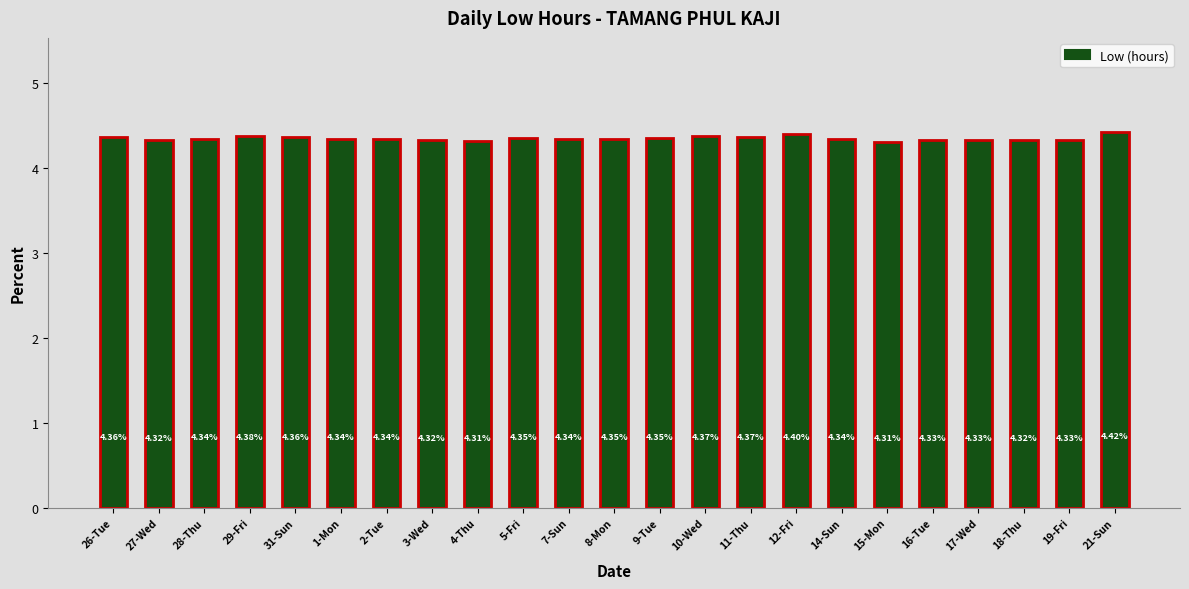

How many series are shown in this chart?

1